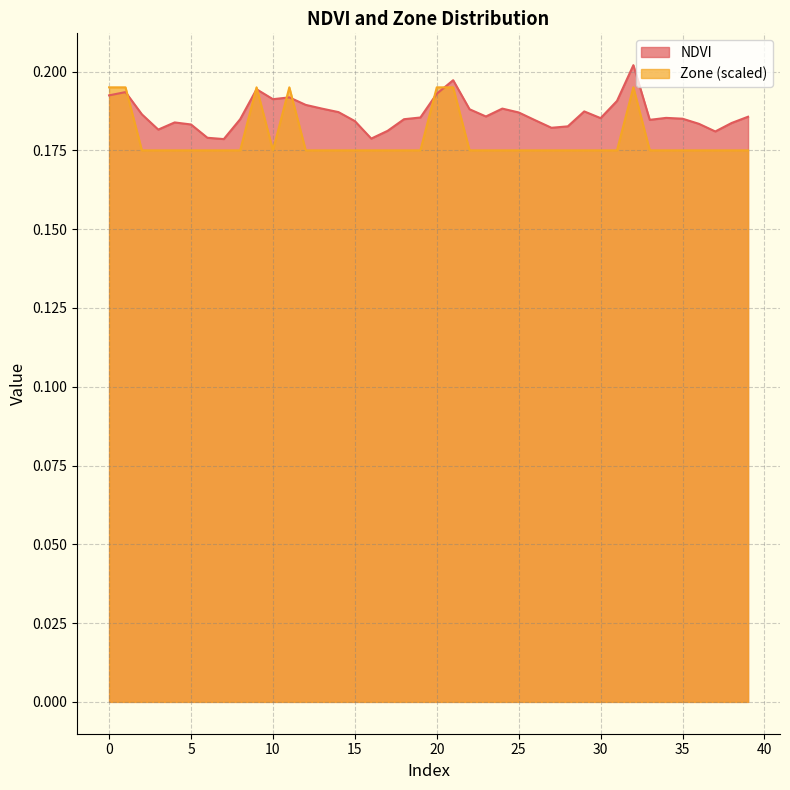

In NDVI, how many points are higher than both neighbors (excluding endpoints)?

9